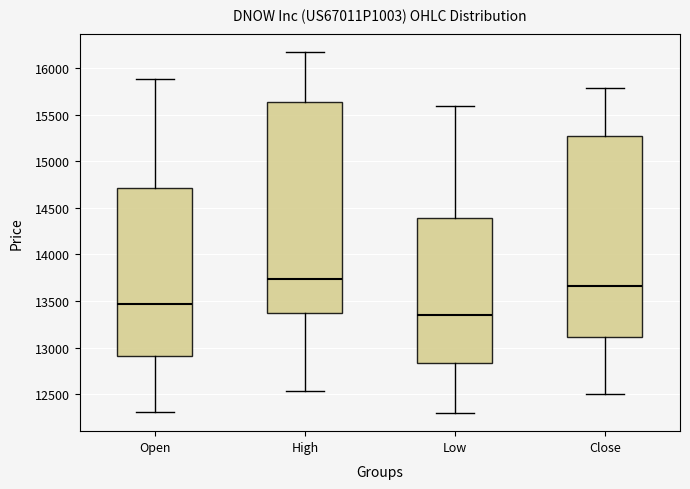

Where is the upper edge of the box for Low on the y-axis? The values are not printed on the chart, so give them approximately, as read against the axis.

14400